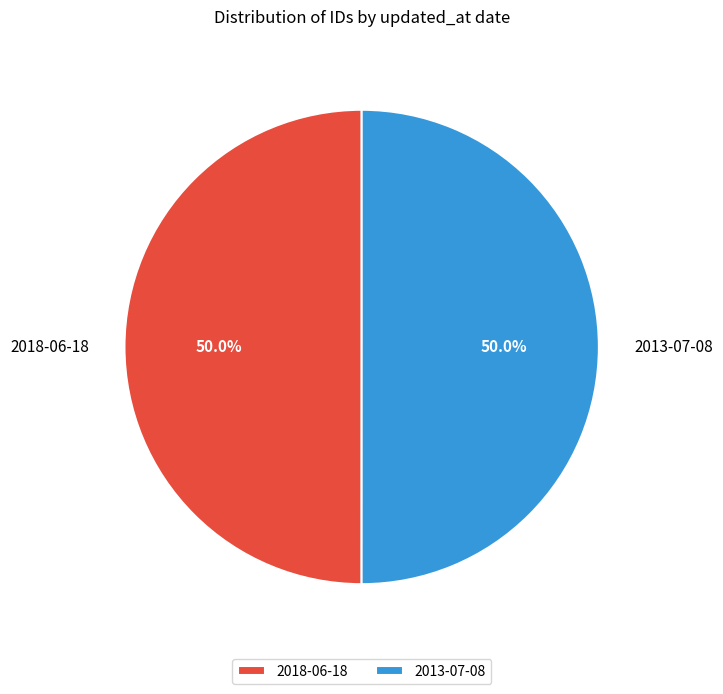

What is the total percentage of 2013-07-08 and 2018-06-18?

100.0%